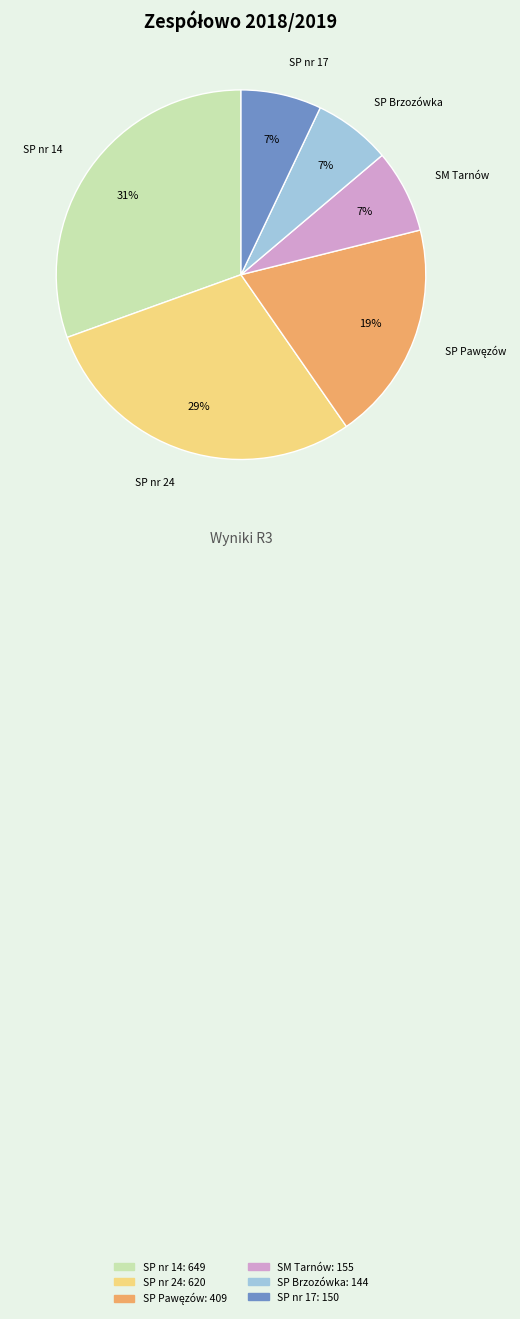

To the nearest percent, what is the difference between the largest and smallest slice percentages?

24%